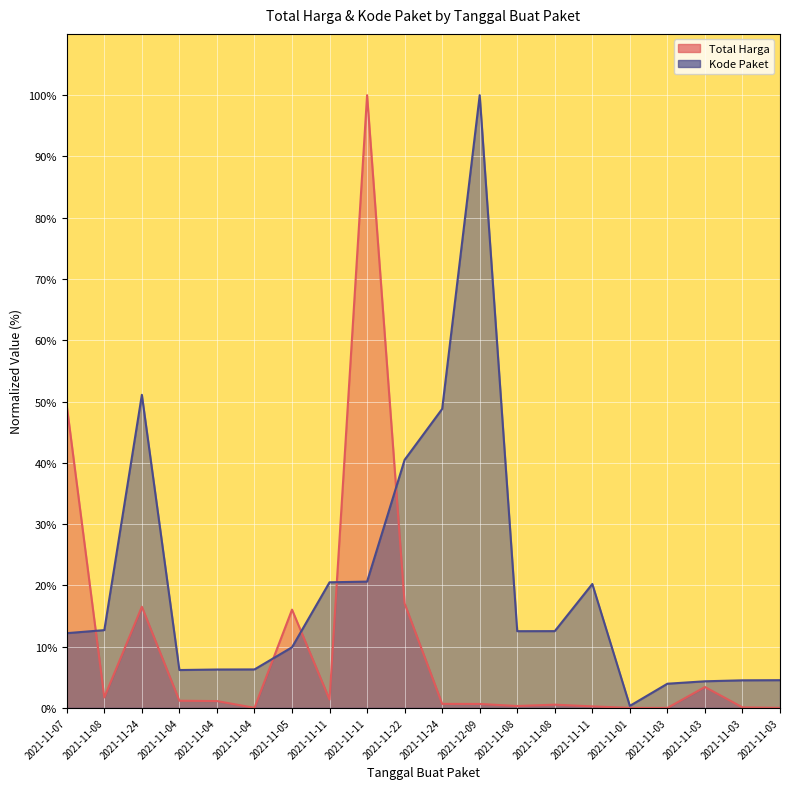

What is the label of the 4th point from the left?

2021-11-04